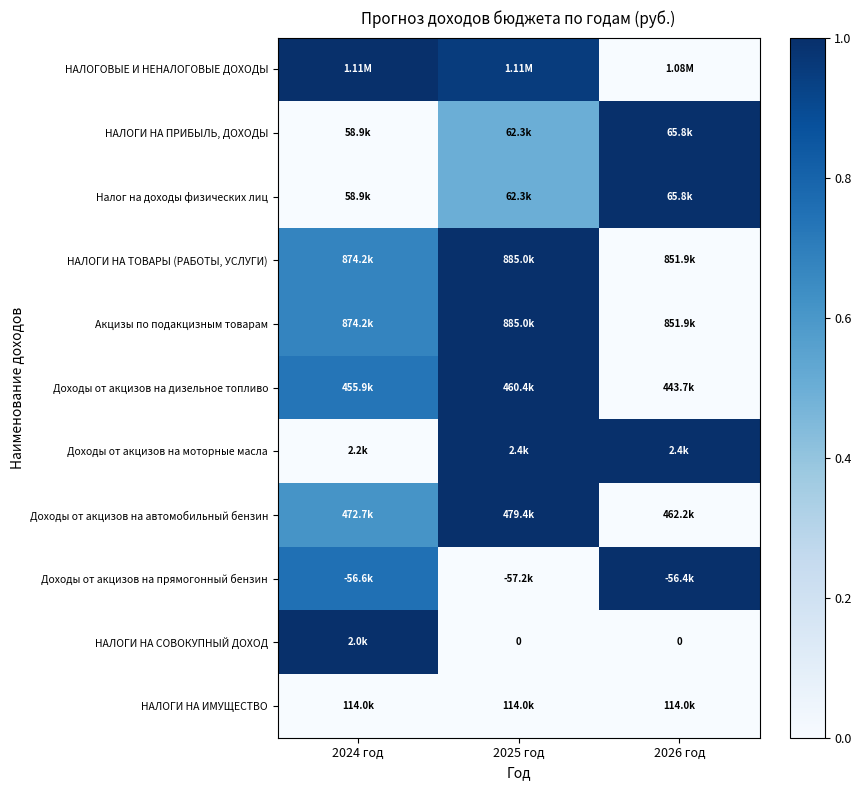

How many series are shown in this chart?

11